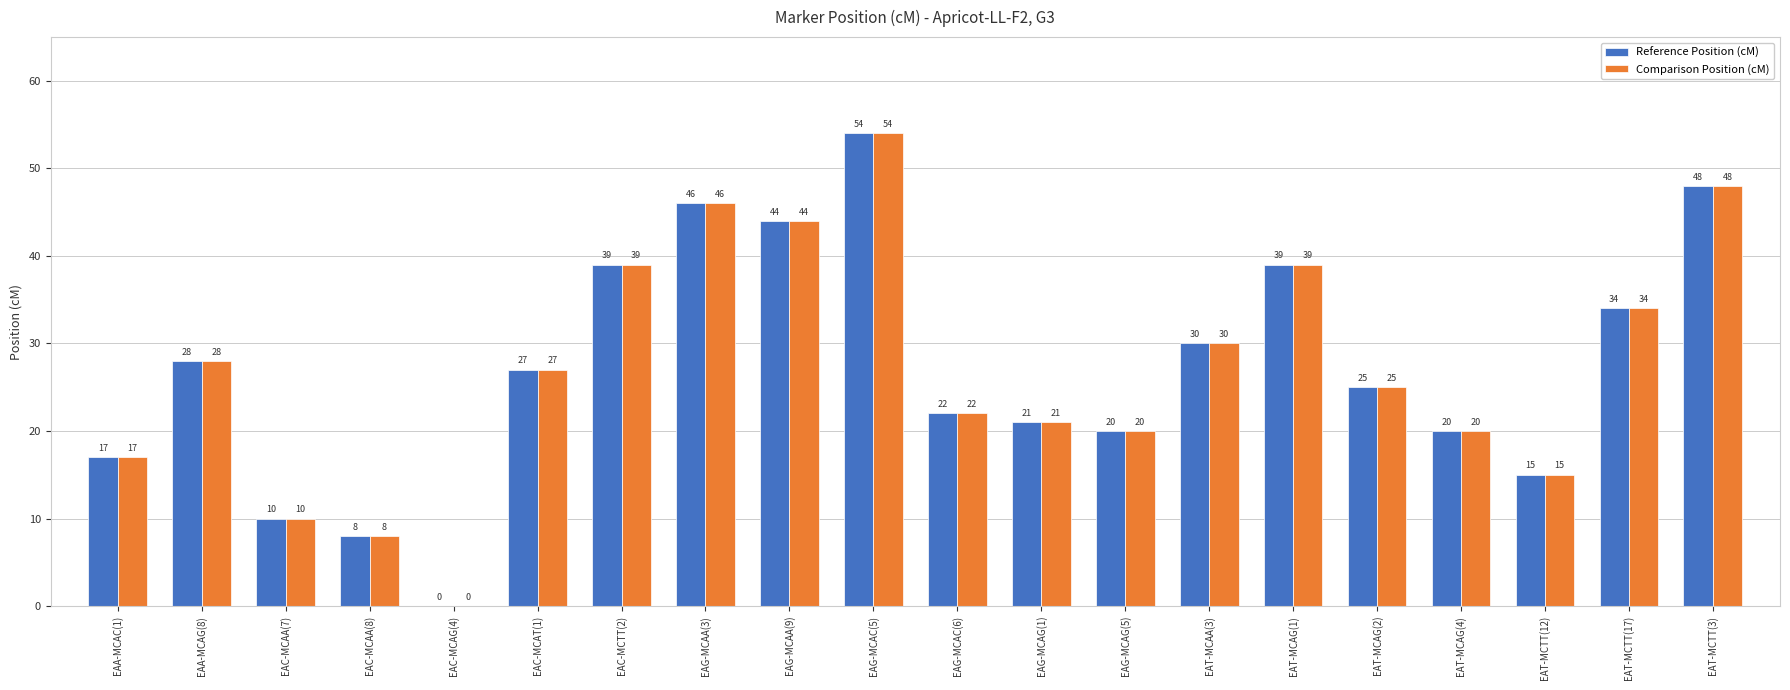

What is the maximum value for Comparison Position (cM)?

54